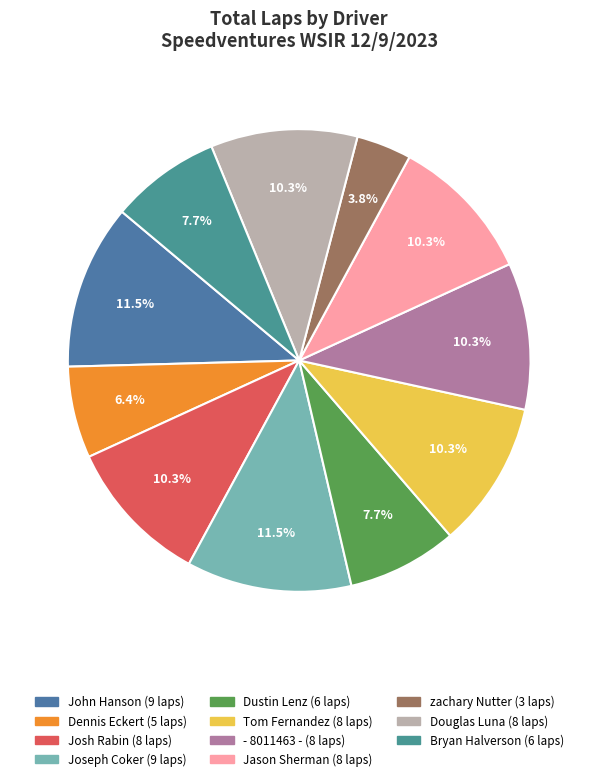

How many slices are in this pie chart?

11